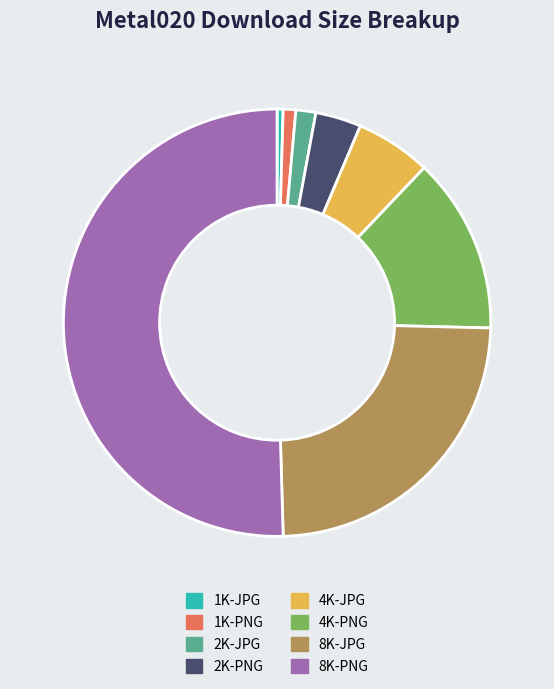

Which category accounts for the majority?

8K-PNG